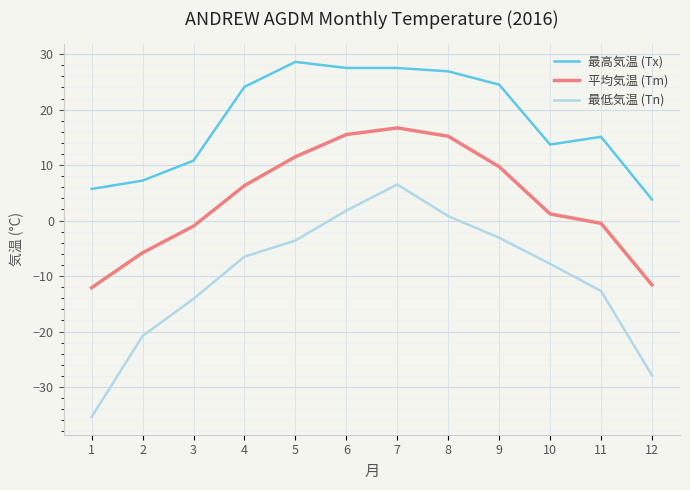

The 平均気温 (Tm) series shows -0.5 at 11. True or false?

True